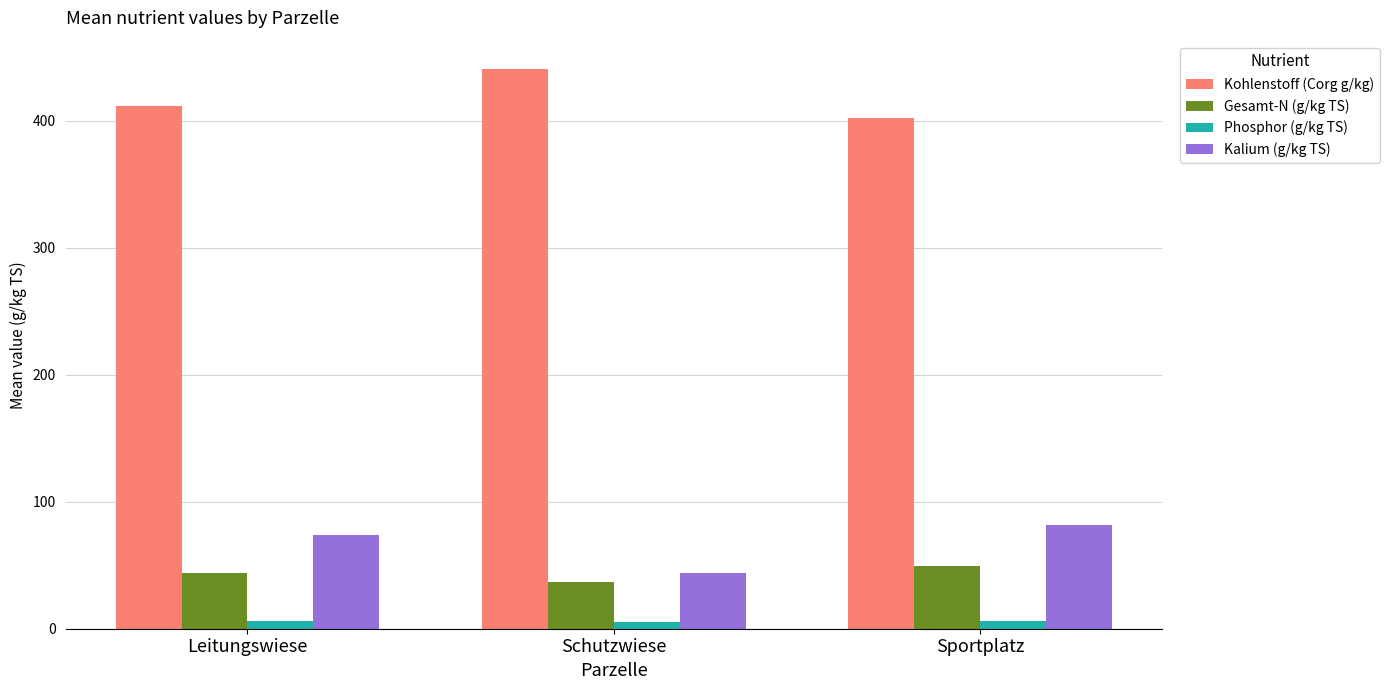

Rank the series at Leitungswiese from lowest to highest value.

Phosphor (g/kg TS), Gesamt-N (g/kg TS), Kalium (g/kg TS), Kohlenstoff (Corg g/kg)